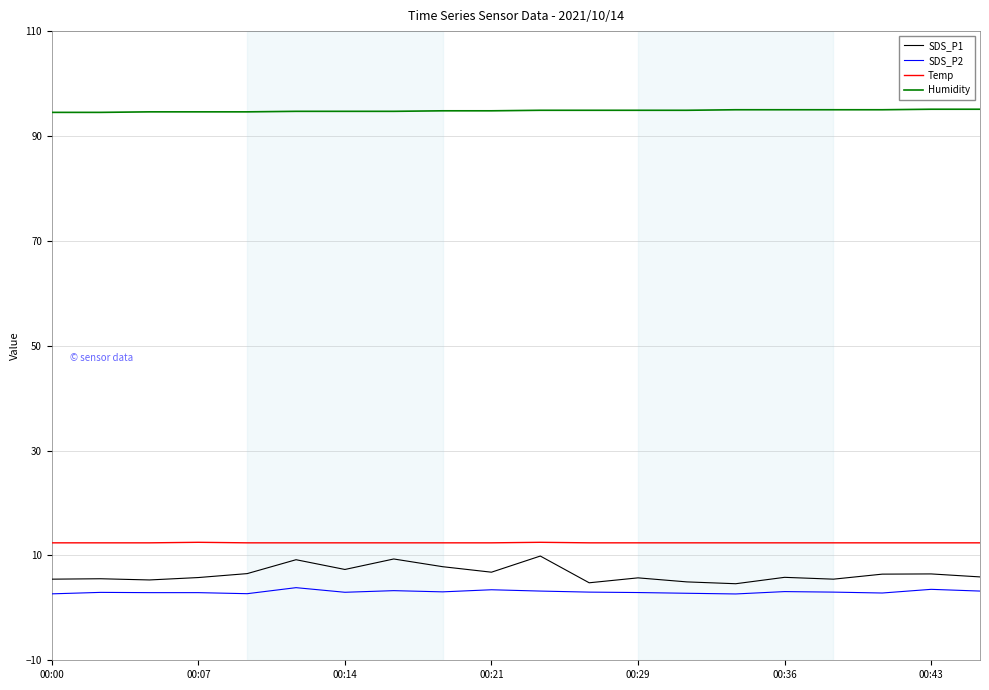

True or false: SDS_P1 and Temp cross at least once.

False